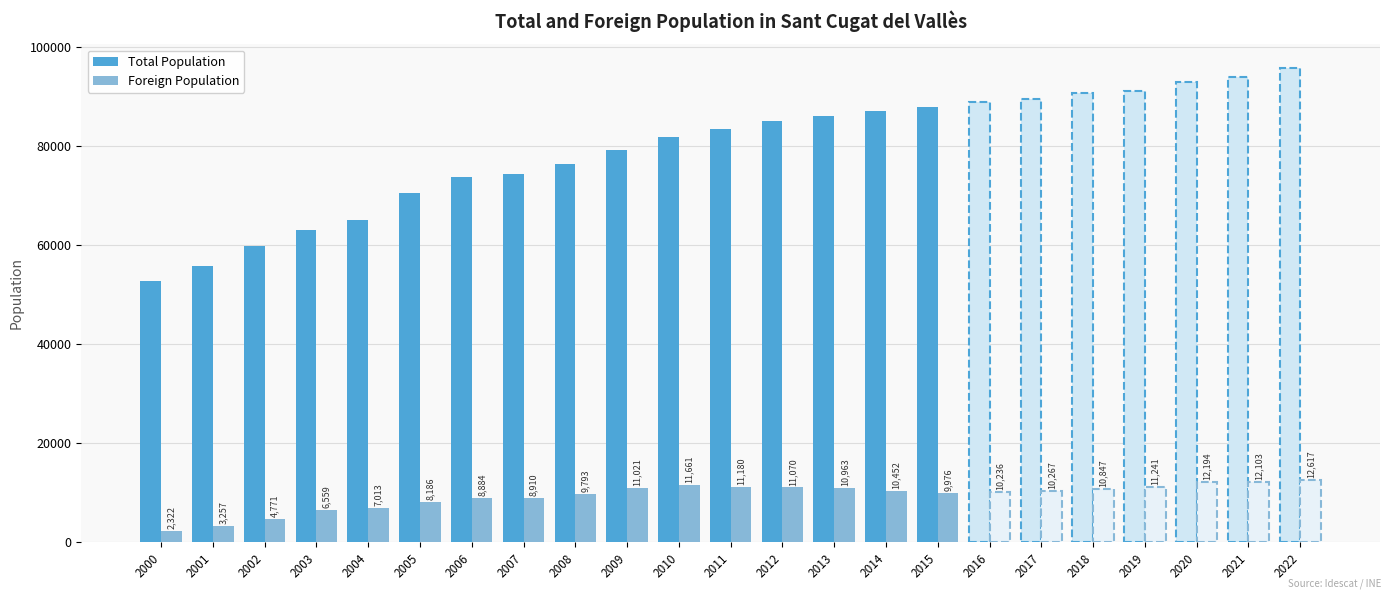

True or false: Total Population has a value of 121015 at 2012.

False